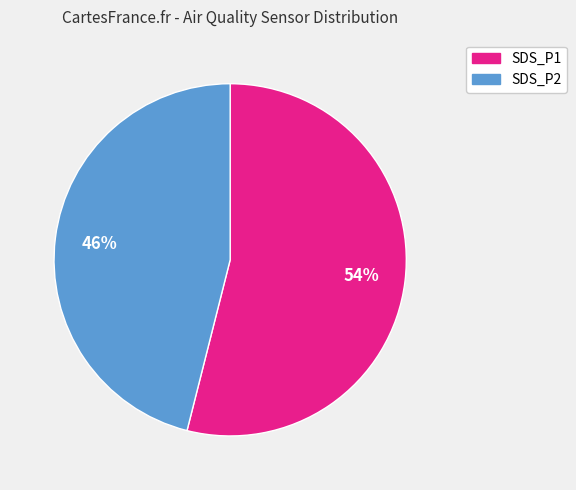

How many segments does this pie chart have?

2